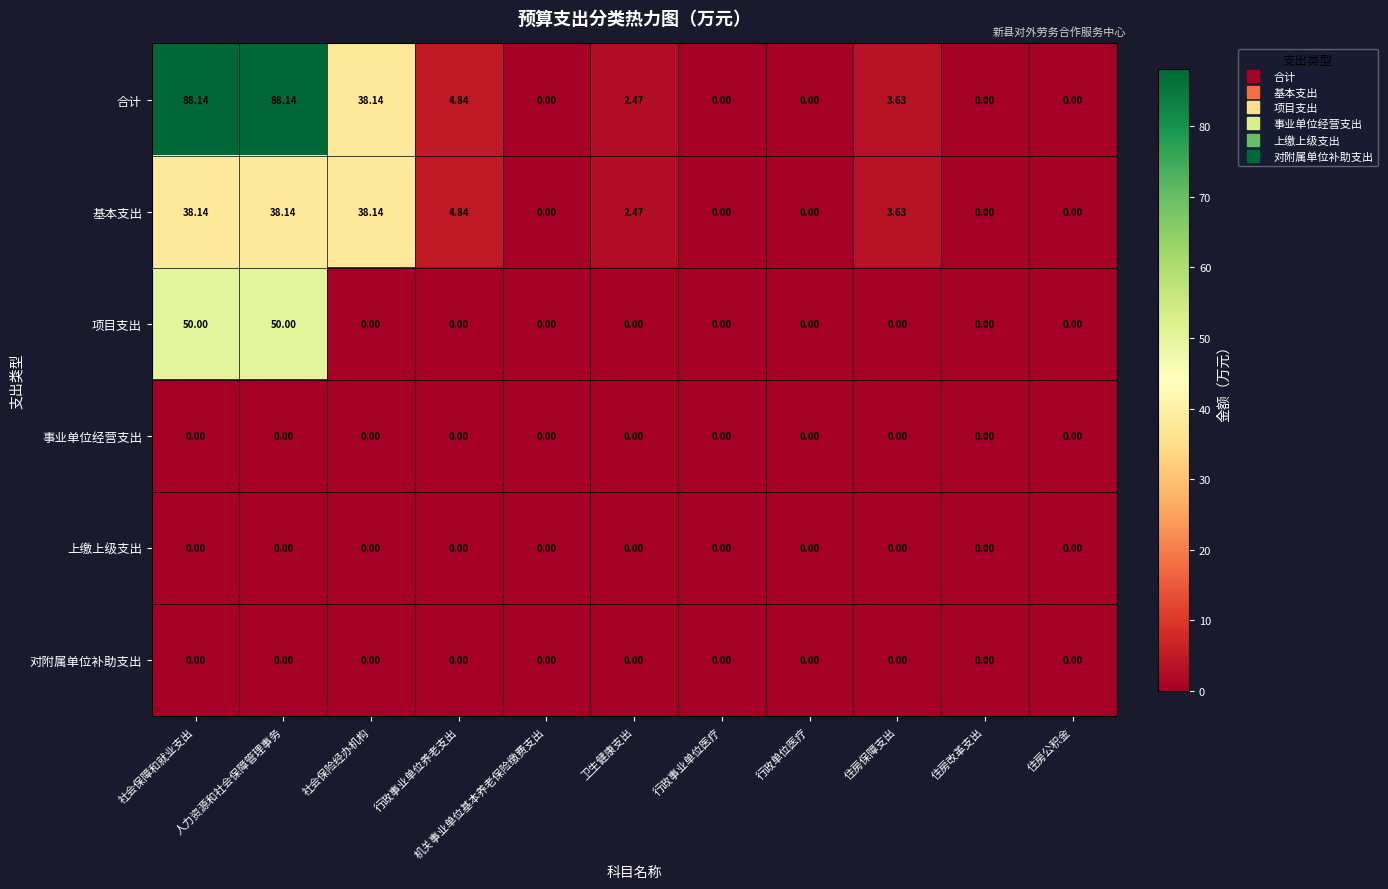

Which series has the widest spread of values?

合计